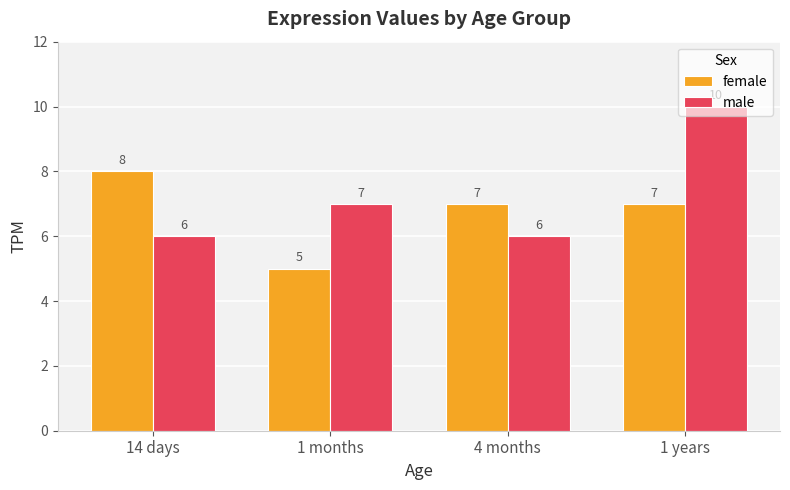

What is the spread (max minus min) of values at 1 months?

2